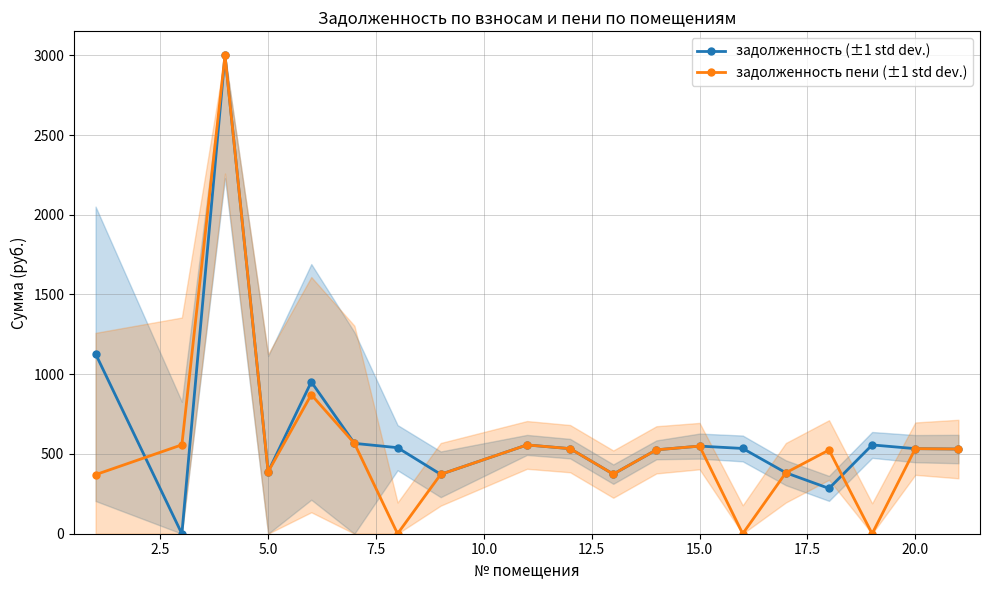

Which series has the largest total across all categories?

задолженность (±1 std dev.)